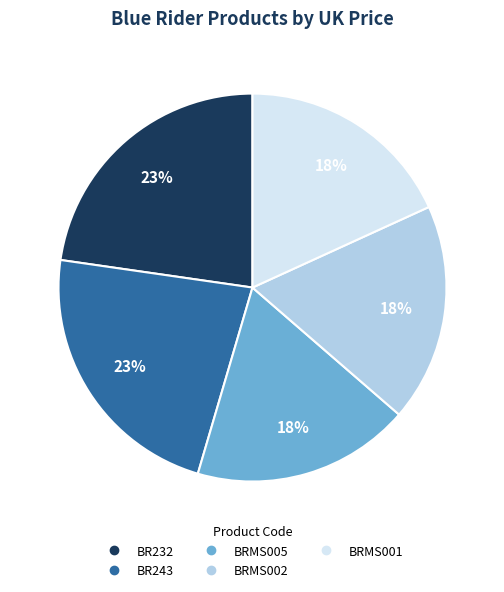

Is it true that BRMS002 is 9% of the pie?

False